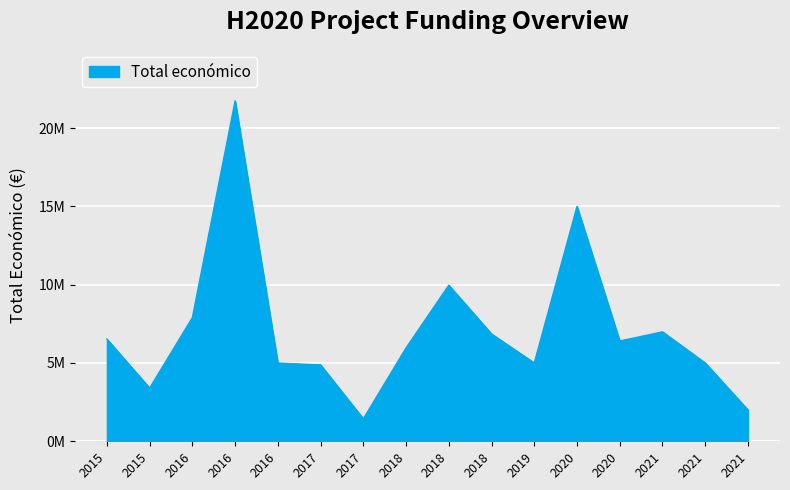

Does the chart have visible grid lines?

Yes